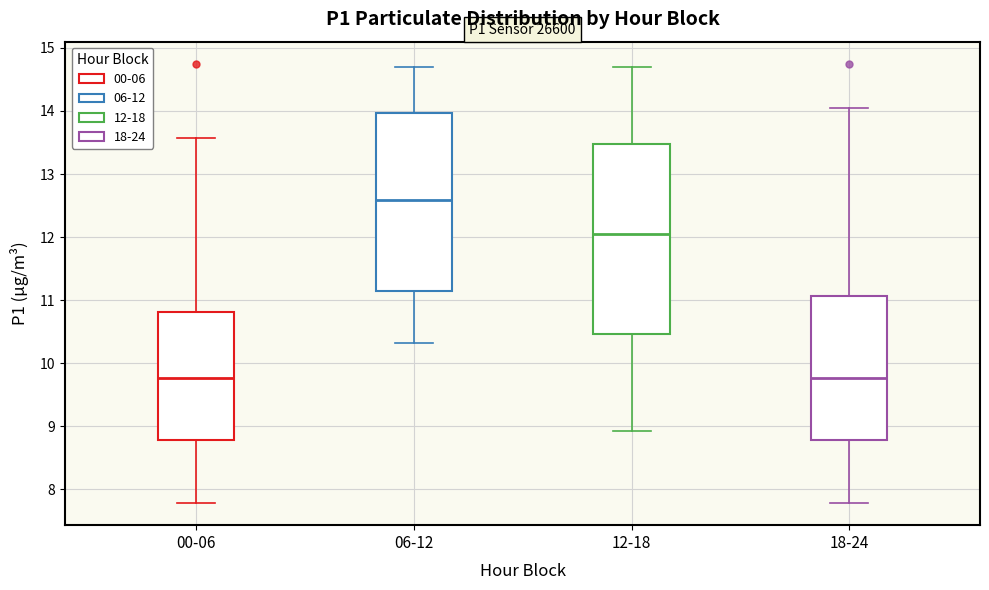

Which box is the tallest, from its lower edge to its upper edge?

12-18